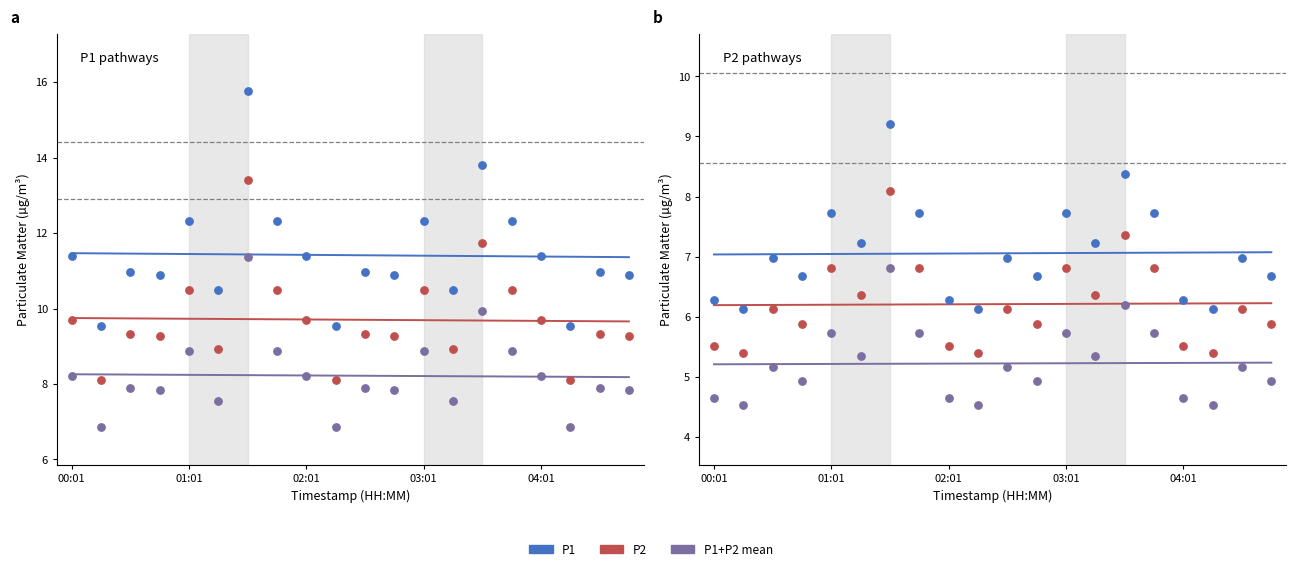

Which series contains the lowest Y value?

P1+P2 mean